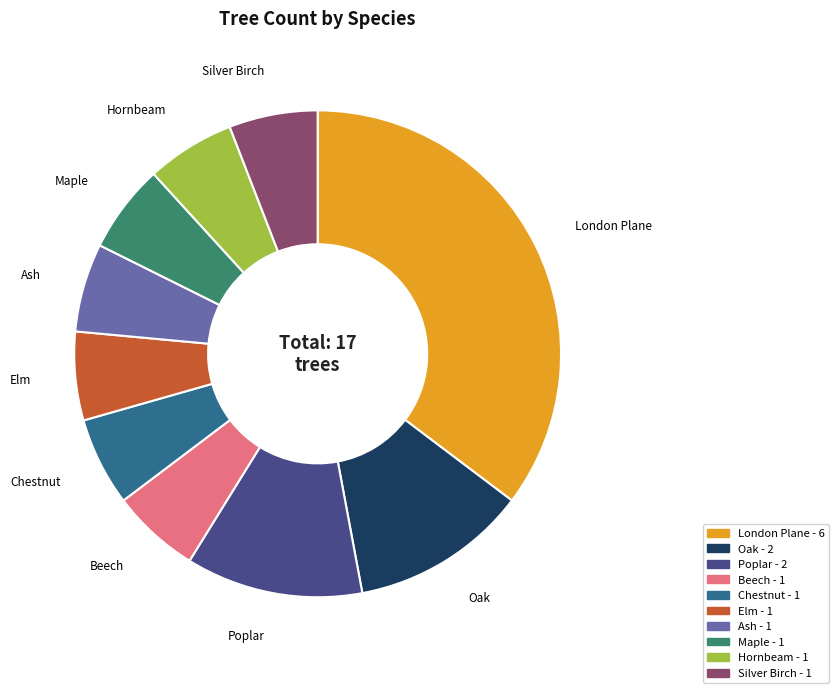

Count the number of slices in the pie.

10